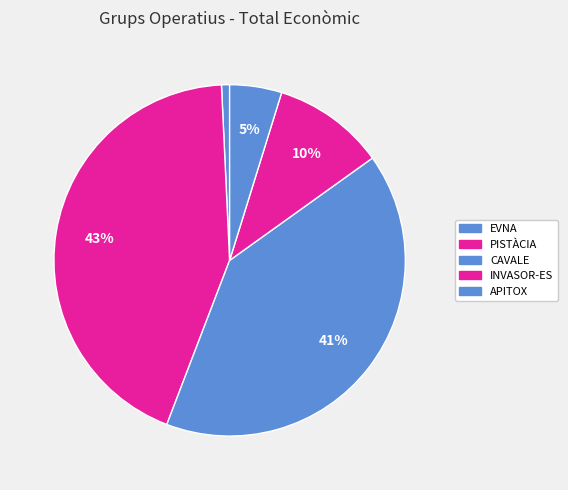

Is there a majority slice in this chart?

No